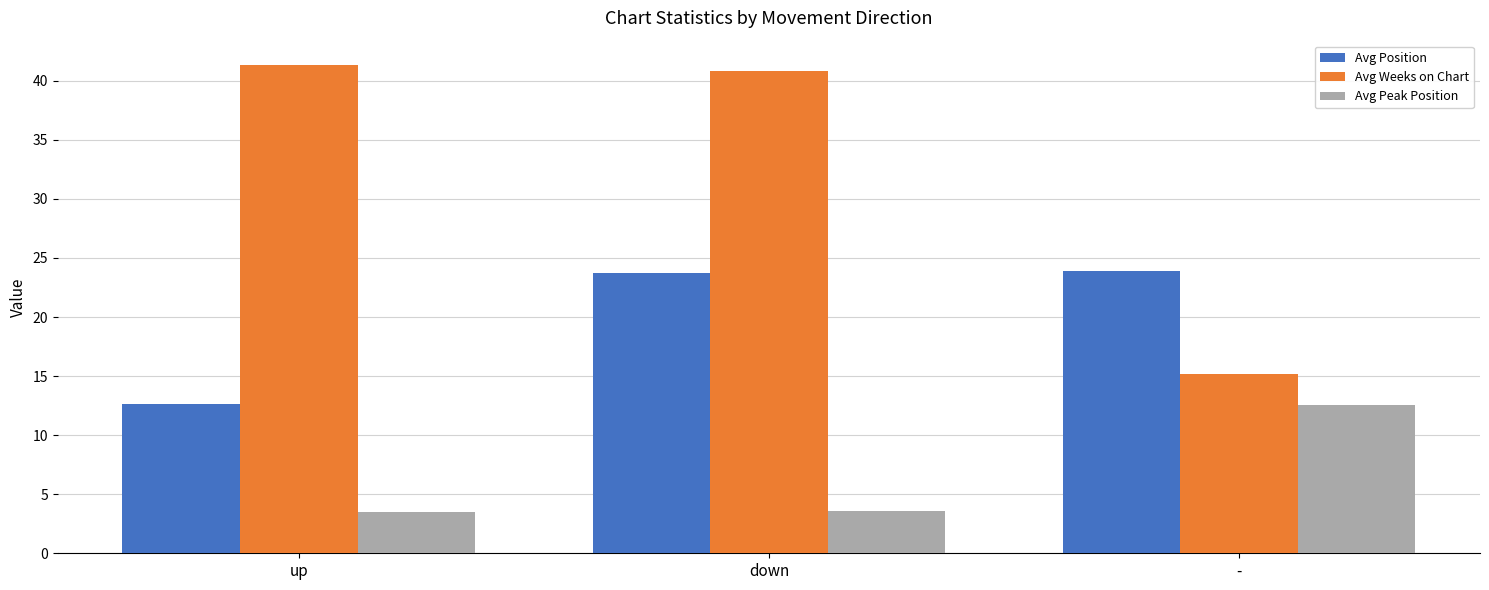

What is the smallest value displayed?

3.5